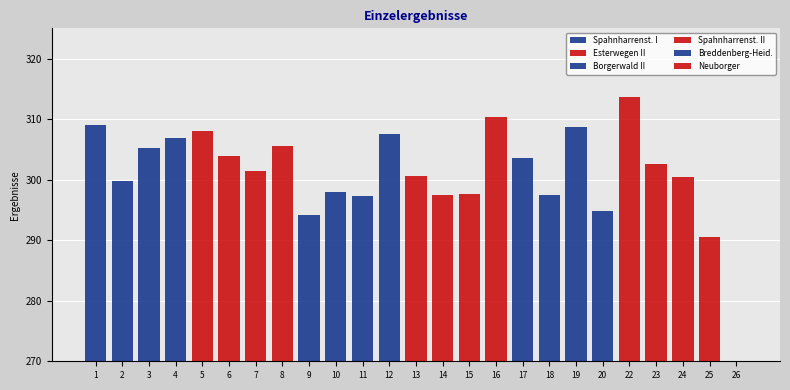

How many distinct data groups are displayed?

6